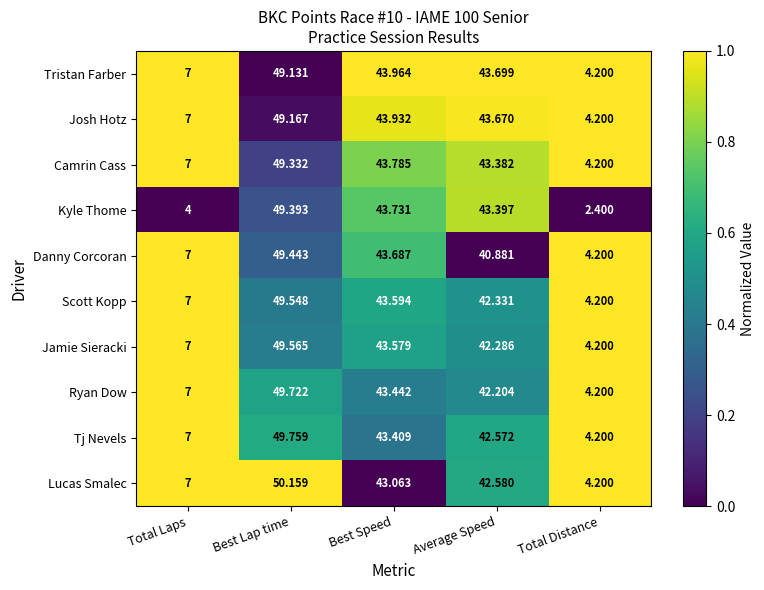

List the series in order of their peak value, lowest first.

Tristan Farber, Josh Hotz, Camrin Cass, Kyle Thome, Danny Corcoran, Scott Kopp, Jamie Sieracki, Ryan Dow, Tj Nevels, Lucas Smalec